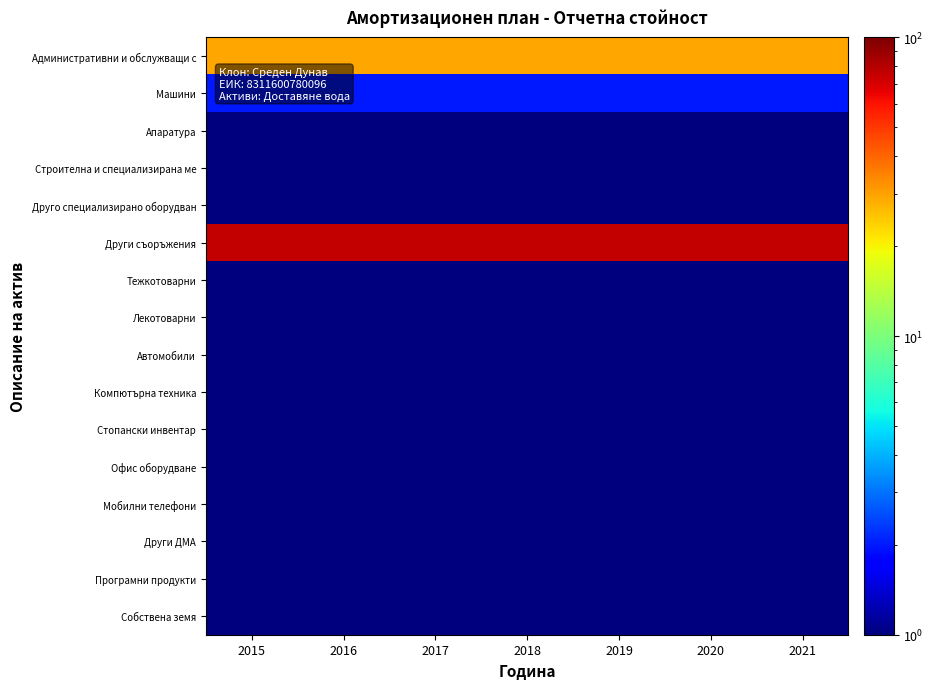

Reading left to right, extract all data points from this chart.

Административни и обслужващи с: 2015=29	2016=29	2017=29	2018=29	2019=29	2020=29	2021=29
Машини: 2015=2	2016=2	2017=2	2018=2	2019=2	2020=2	2021=2
Апаратура: 2015=1	2016=1	2017=1	2018=1	2019=1	2020=1	2021=1
Строителна и специализирана ме: 2015=1	2016=1	2017=1	2018=1	2019=1	2020=1	2021=1
Друго специализирано оборудван: 2015=1	2016=1	2017=1	2018=1	2019=1	2020=1	2021=1
Други съоръжения: 2015=75	2016=75	2017=75	2018=75	2019=75	2020=75	2021=75
Тежкотоварни: 2015=1	2016=1	2017=1	2018=1	2019=1	2020=1	2021=1
Лекотоварни: 2015=1	2016=1	2017=1	2018=1	2019=1	2020=1	2021=1
Автомобили: 2015=1	2016=1	2017=1	2018=1	2019=1	2020=1	2021=1
Компютърна техника: 2015=1	2016=1	2017=1	2018=1	2019=1	2020=1	2021=1
Стопански инвентар: 2015=1	2016=1	2017=1	2018=1	2019=1	2020=1	2021=1
Офис оборудване: 2015=1	2016=1	2017=1	2018=1	2019=1	2020=1	2021=1
Мобилни телефони: 2015=1	2016=1	2017=1	2018=1	2019=1	2020=1	2021=1
Други ДМА: 2015=1	2016=1	2017=1	2018=1	2019=1	2020=1	2021=1
Програмни продукти: 2015=1	2016=1	2017=1	2018=1	2019=1	2020=1	2021=1
Собствена земя: 2015=1	2016=1	2017=1	2018=1	2019=1	2020=1	2021=1